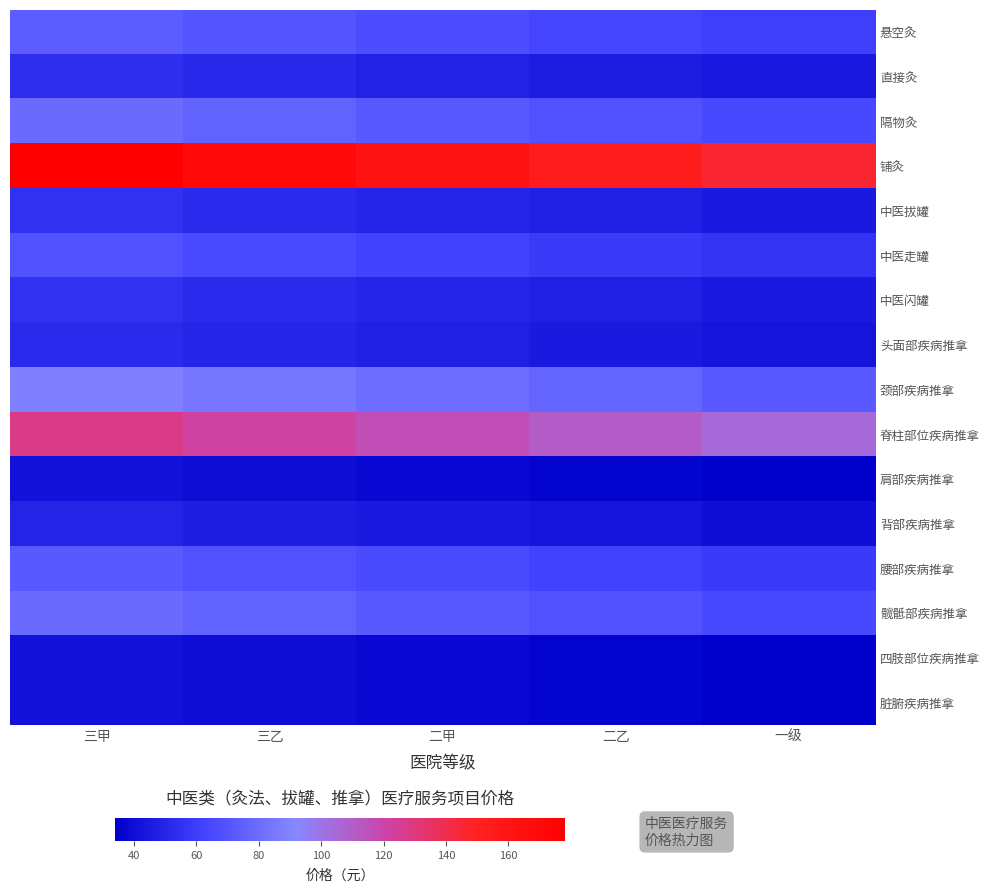

What is the smallest value displayed?

33.9